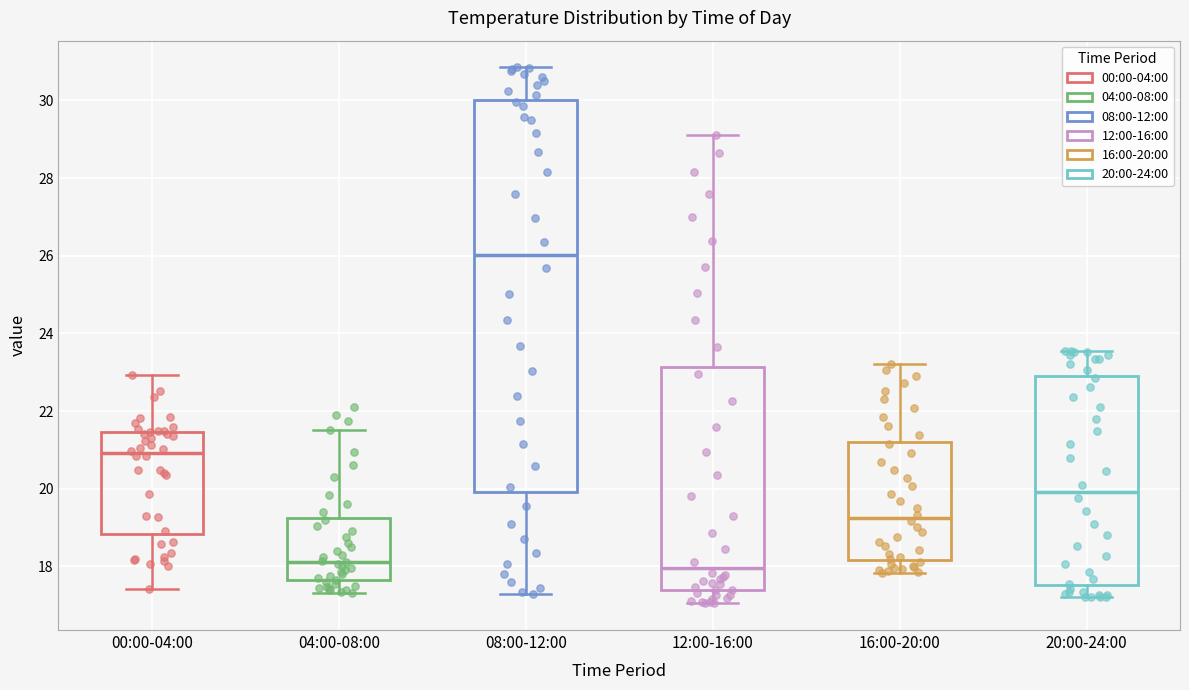

Reading left to right, read every box against the y-axis: the position of its median line, the range the box covers, and the ends of its whiskers. The values are not printed on the chart, so give them approximately, as read against the axis.

00:00-04:00: median 21.0, box 18.8 to 21.4, whiskers 17.4 to 23.0
04:00-08:00: median 18.2, box 17.6 to 19.2, whiskers 17.4 to 21.6
08:00-12:00: median 26.0, box 20.0 to 30.0, whiskers 17.4 to 30.8
12:00-16:00: median 18.0, box 17.4 to 23.2, whiskers 17.0 to 29.2
16:00-20:00: median 19.2, box 18.2 to 21.2, whiskers 17.8 to 23.2
20:00-24:00: median 20.0, box 17.6 to 23.0, whiskers 17.2 to 23.6